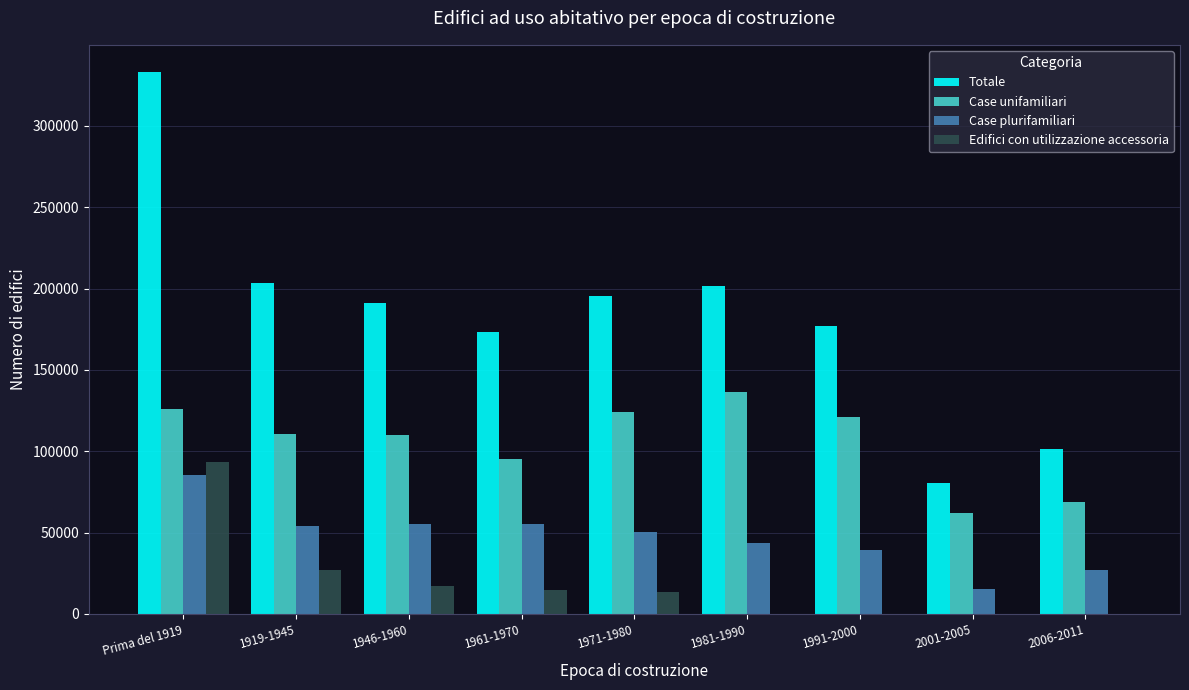

Count the number of categories in the chart.

9